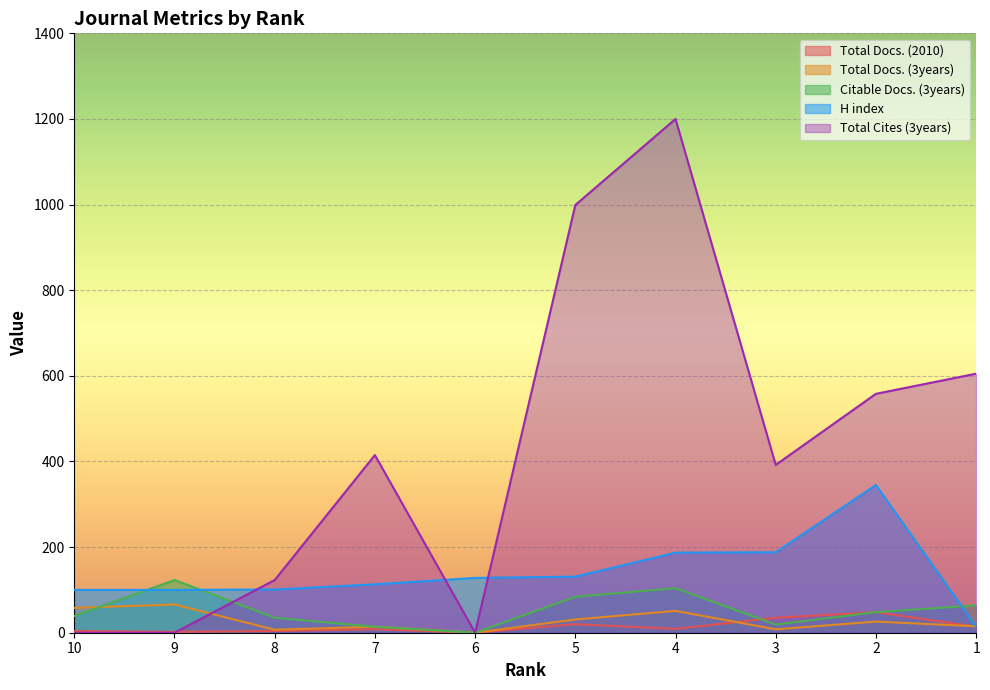

List the series in order of their peak value, lowest first.

Total Docs. (2010), Total Docs. (3years), Citable Docs. (3years), H index, Total Cites (3years)